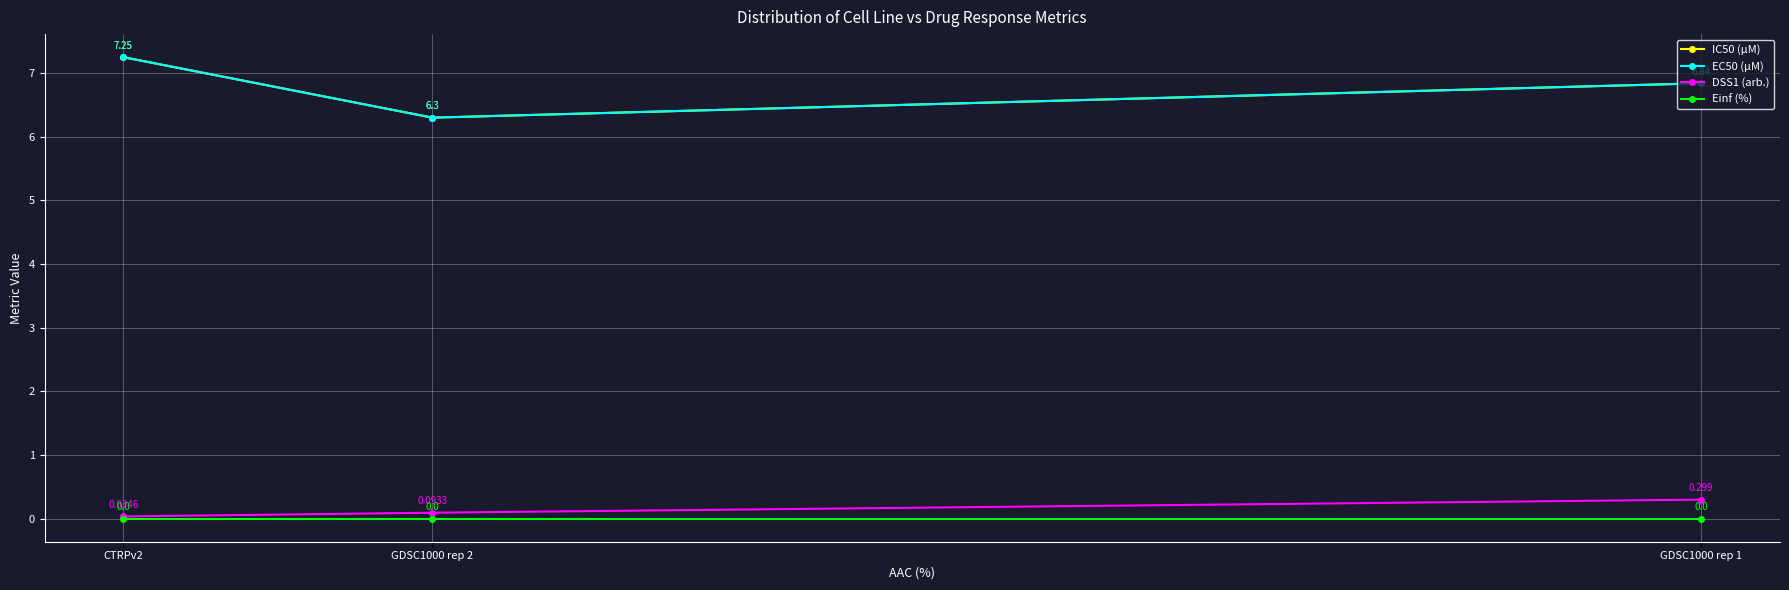

List the series in order of their peak value, highest first.

IC50 (µM), EC50 (µM), DSS1 (arb.), Einf (%)